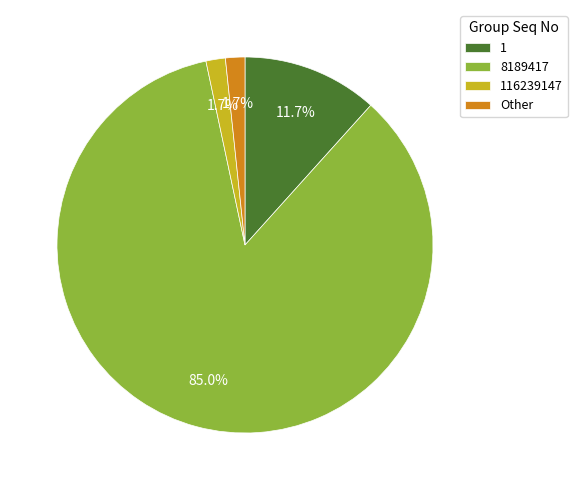

Which has a higher value, 8189417 or Other?

8189417